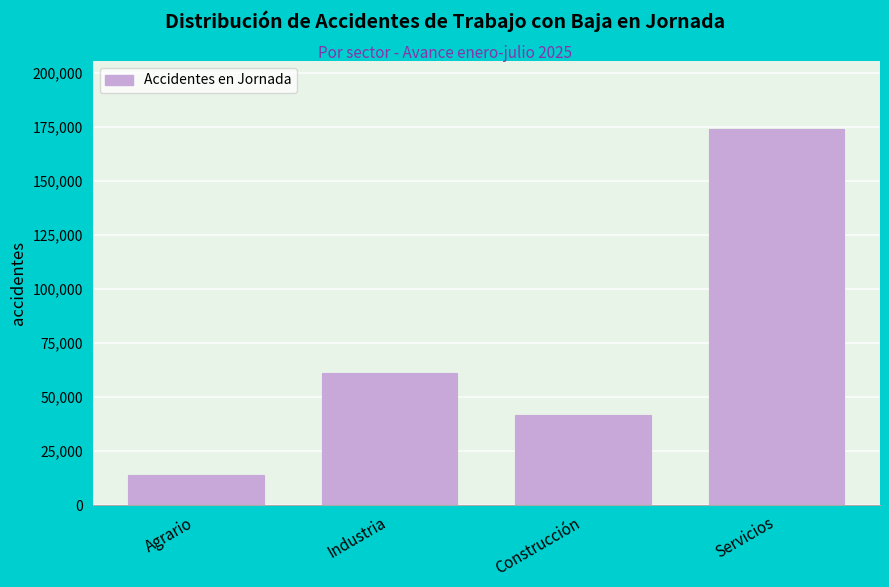

Reading left to right, transcribe all the data shown in this chart.

Agrario=14112	Industria=60976	Construcción=41719	Servicios=174174